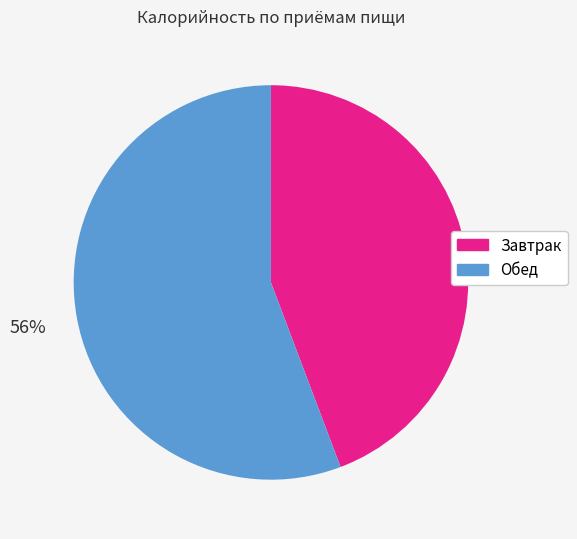

To the nearest percent, what is the combined percentage of Обед and Завтрак?

100%